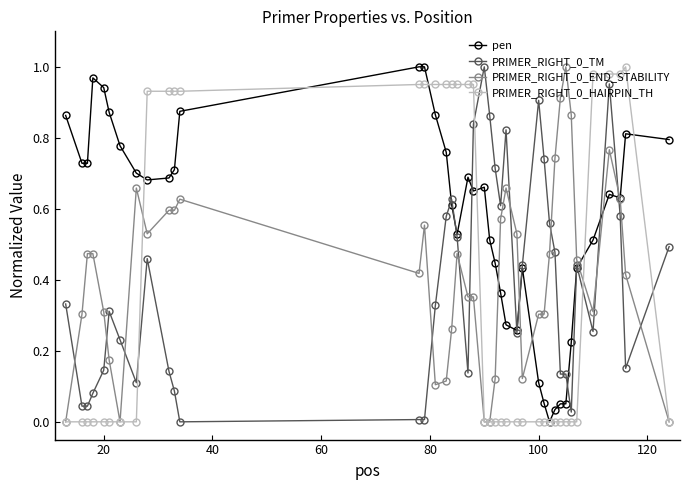

Which series has the largest total across all categories?

pen